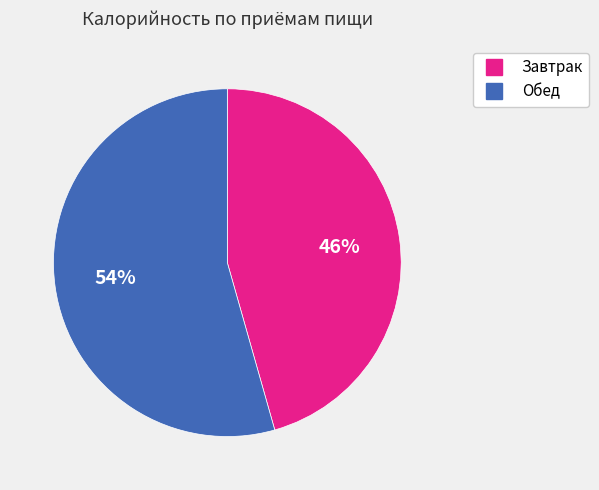

To the nearest percent, what is the average slice percentage?

50%